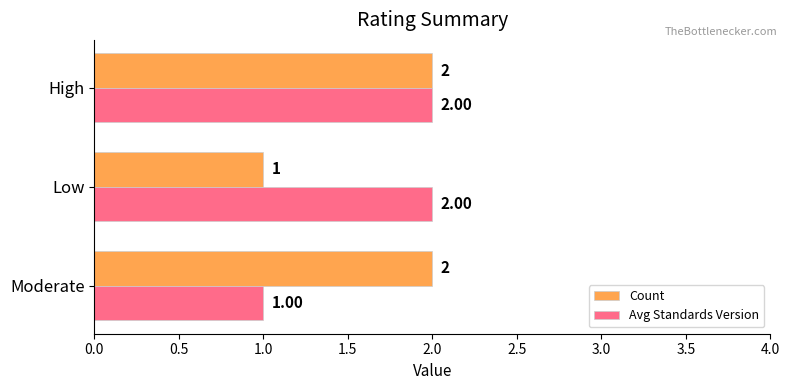

Between Low and High, which series saw the biggest shift?

Count